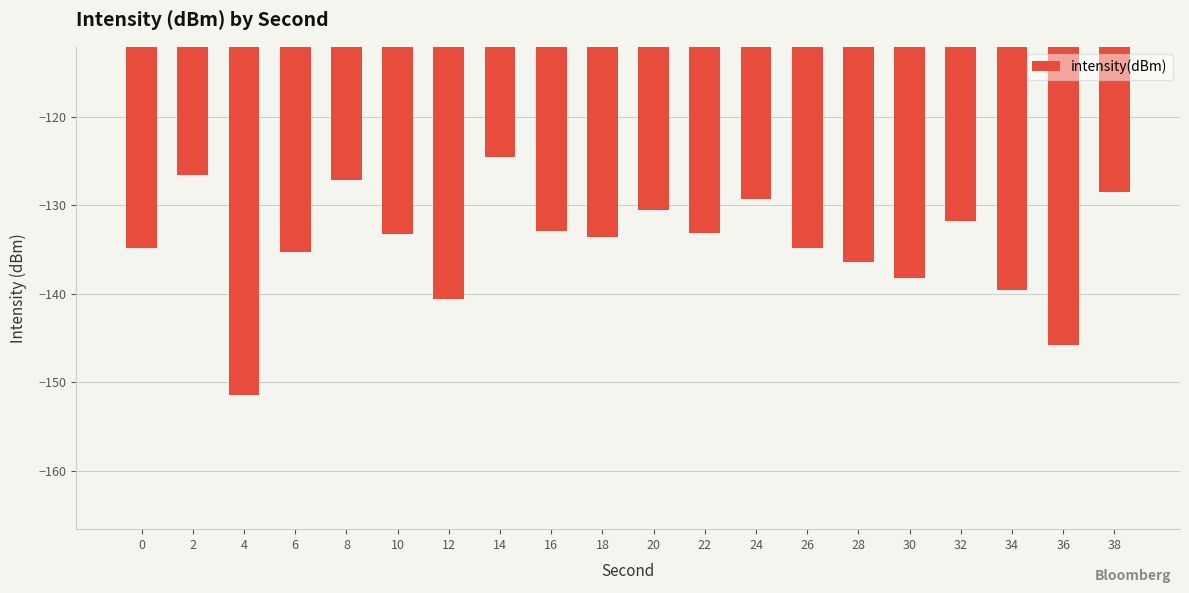

What is the approximate value at 36?

-145.8